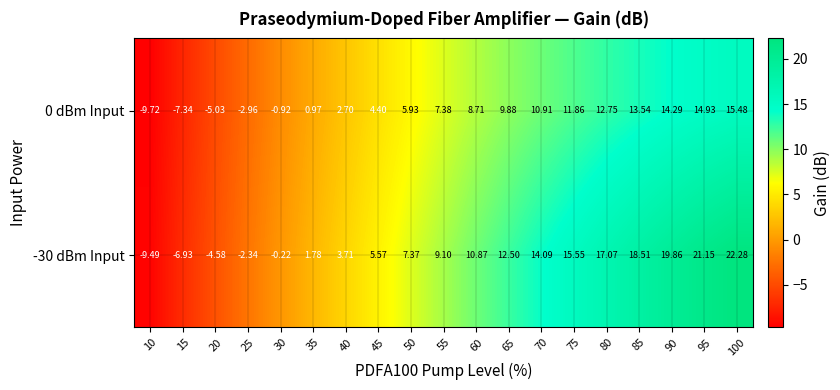

Is the value of 0 dBm Input at 95 greater than the value of -30 dBm Input at 75?

No